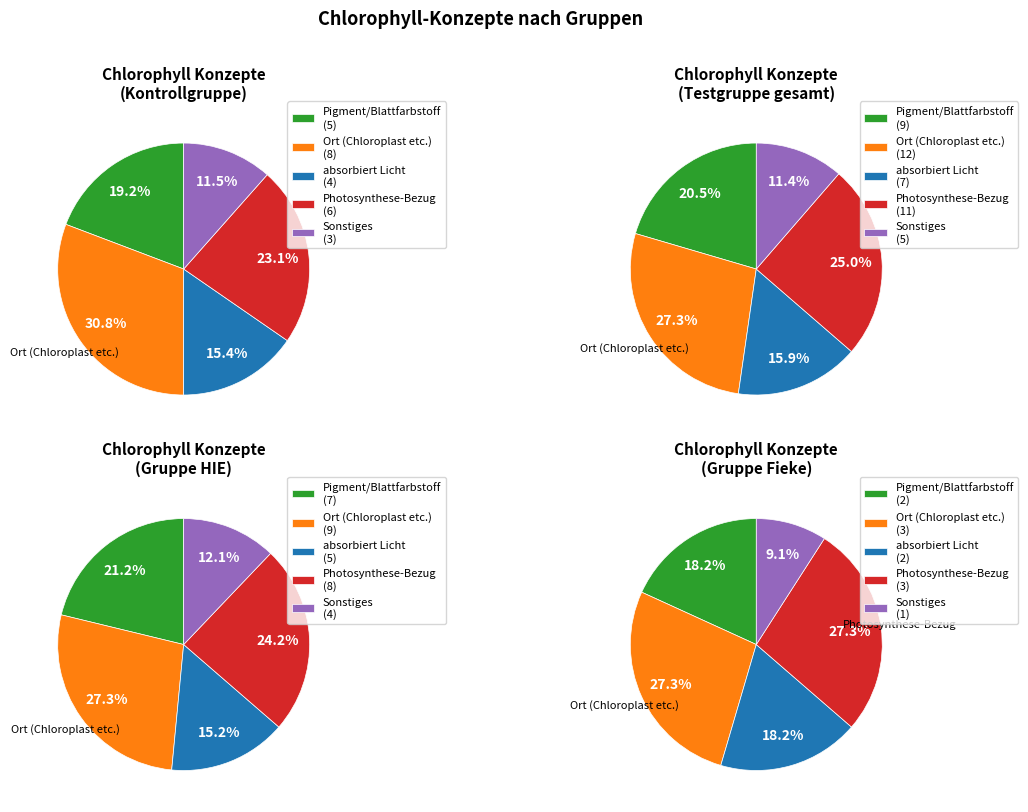

Does any single category account for the majority?

No